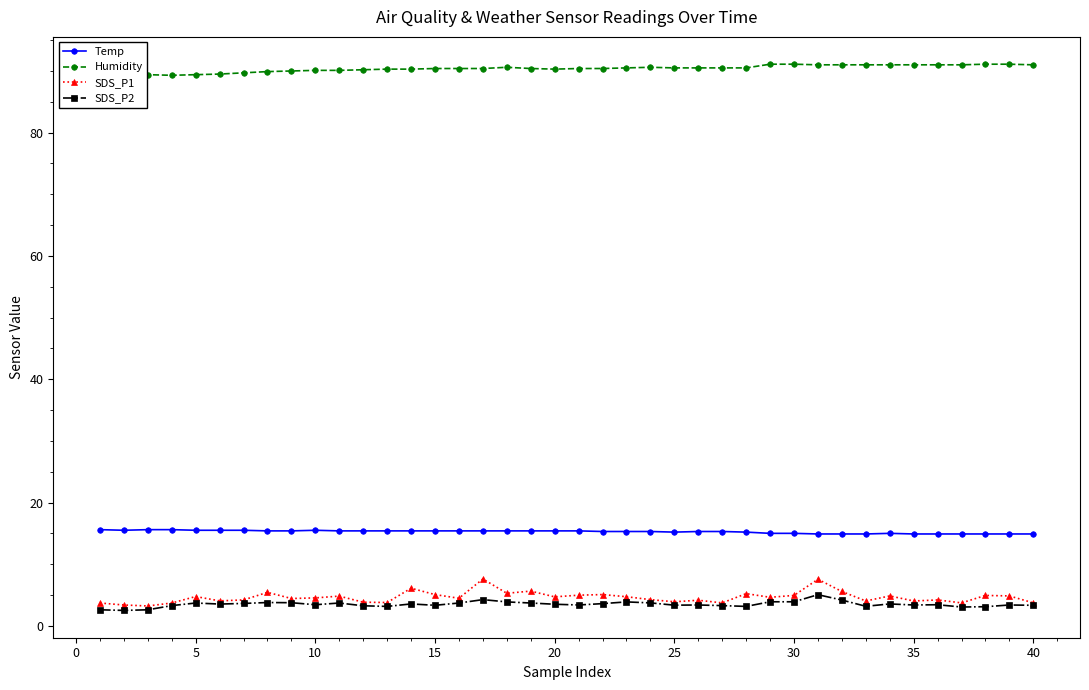

What is the value of the Humidity point at the 20th from the left?

90.3